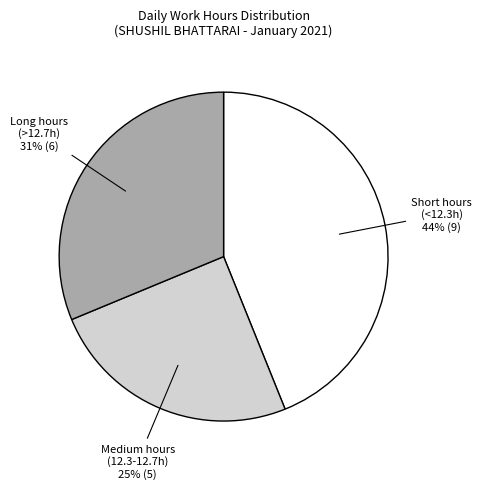

Does any single category account for the majority?

No